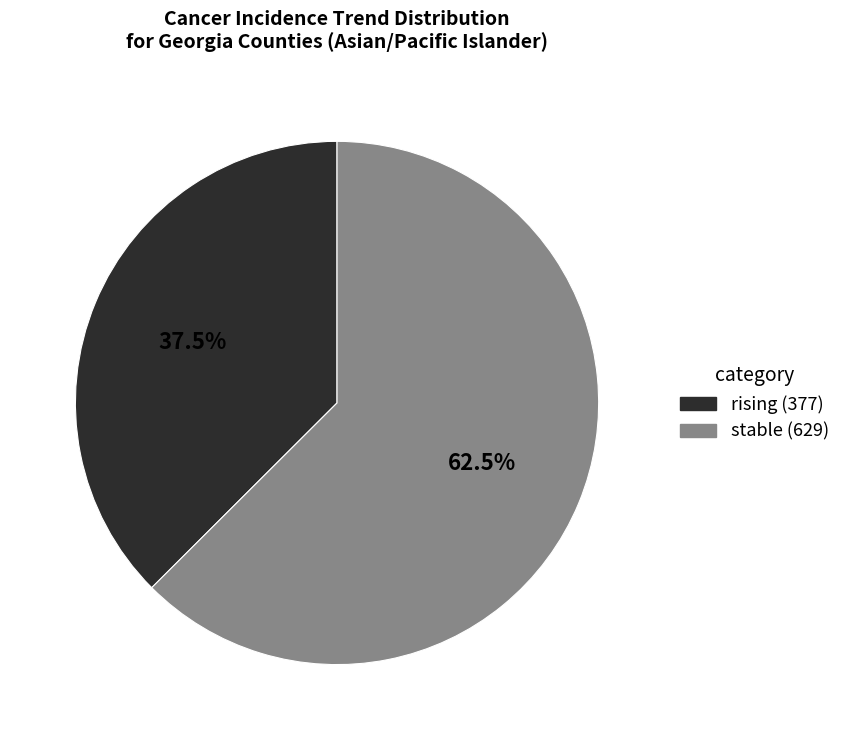

Does any single category account for the majority?

Yes